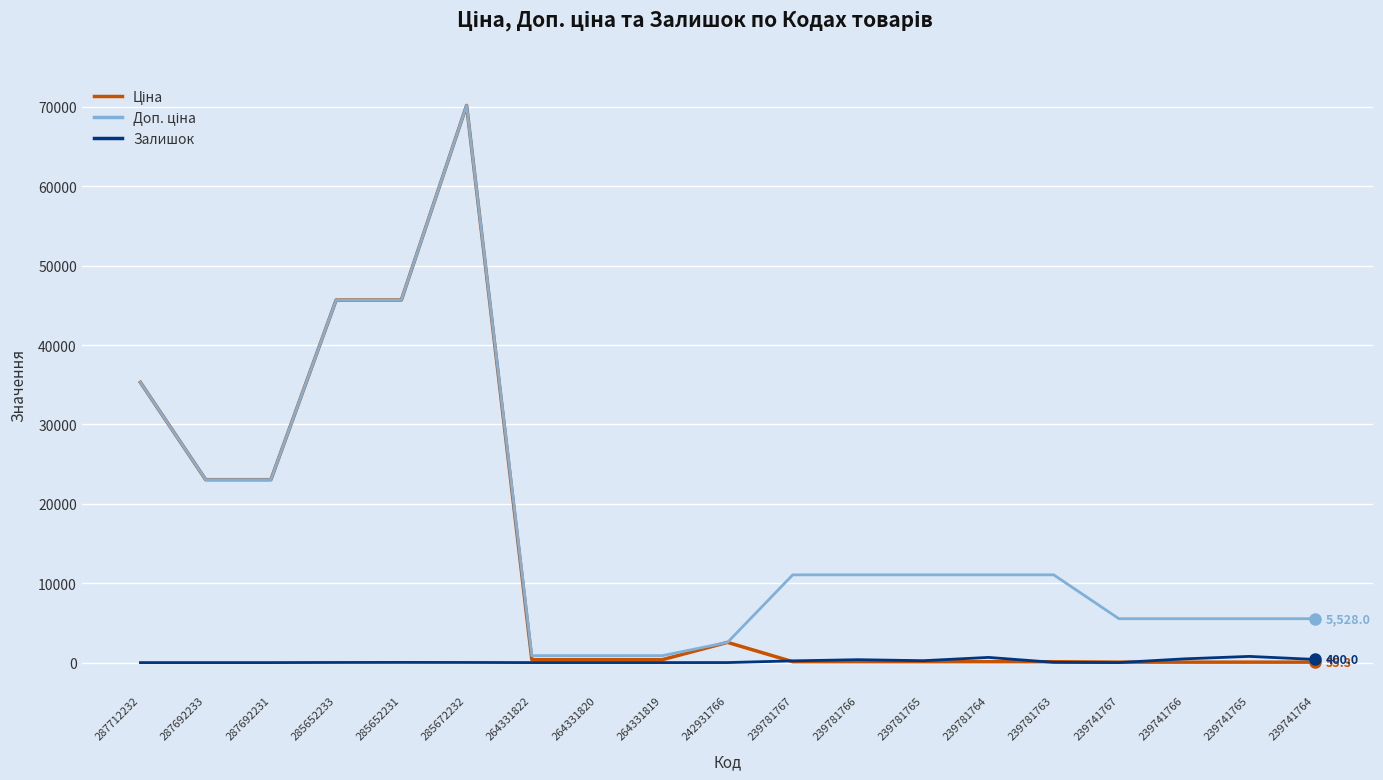

How many categories are shown in the chart?

19